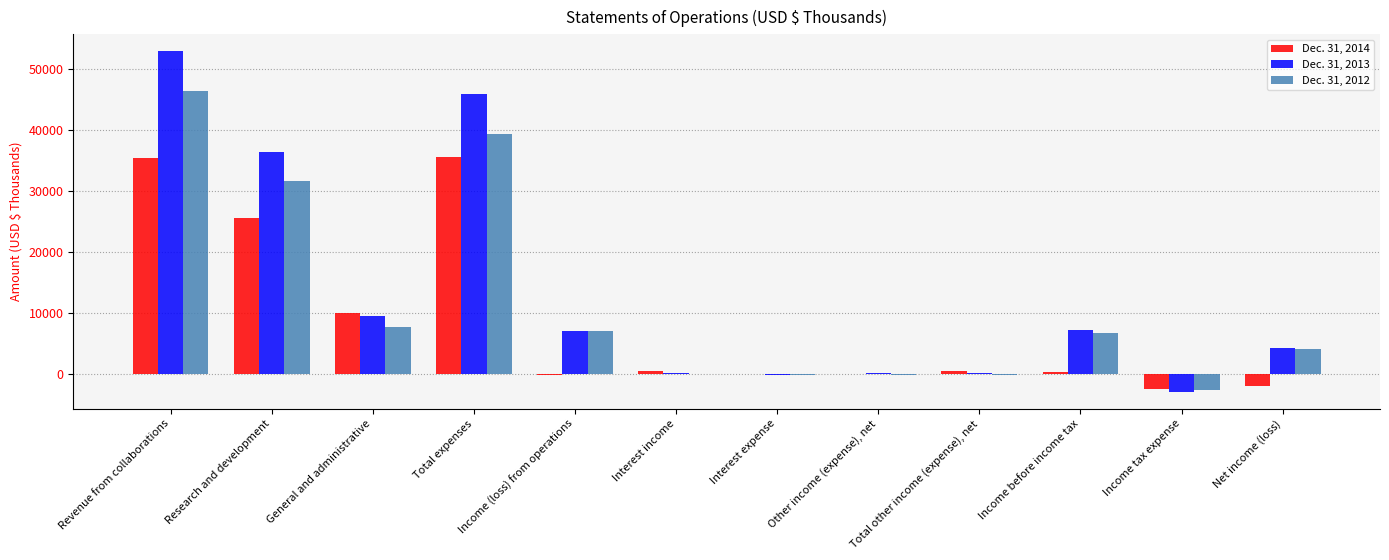

At which category is the sum across all series the highest?

Revenue from collaborations